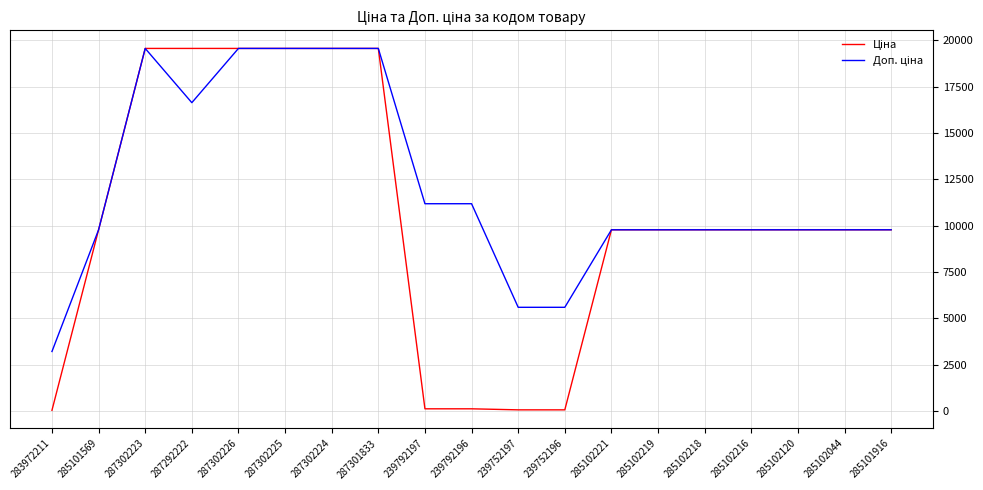

What is the maximum value shown in the chart?

19564.9